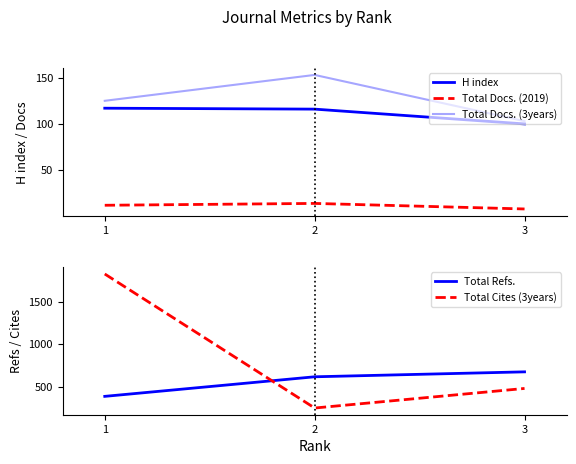

How many Total Docs. (3years) values are between 103 and 153?

3